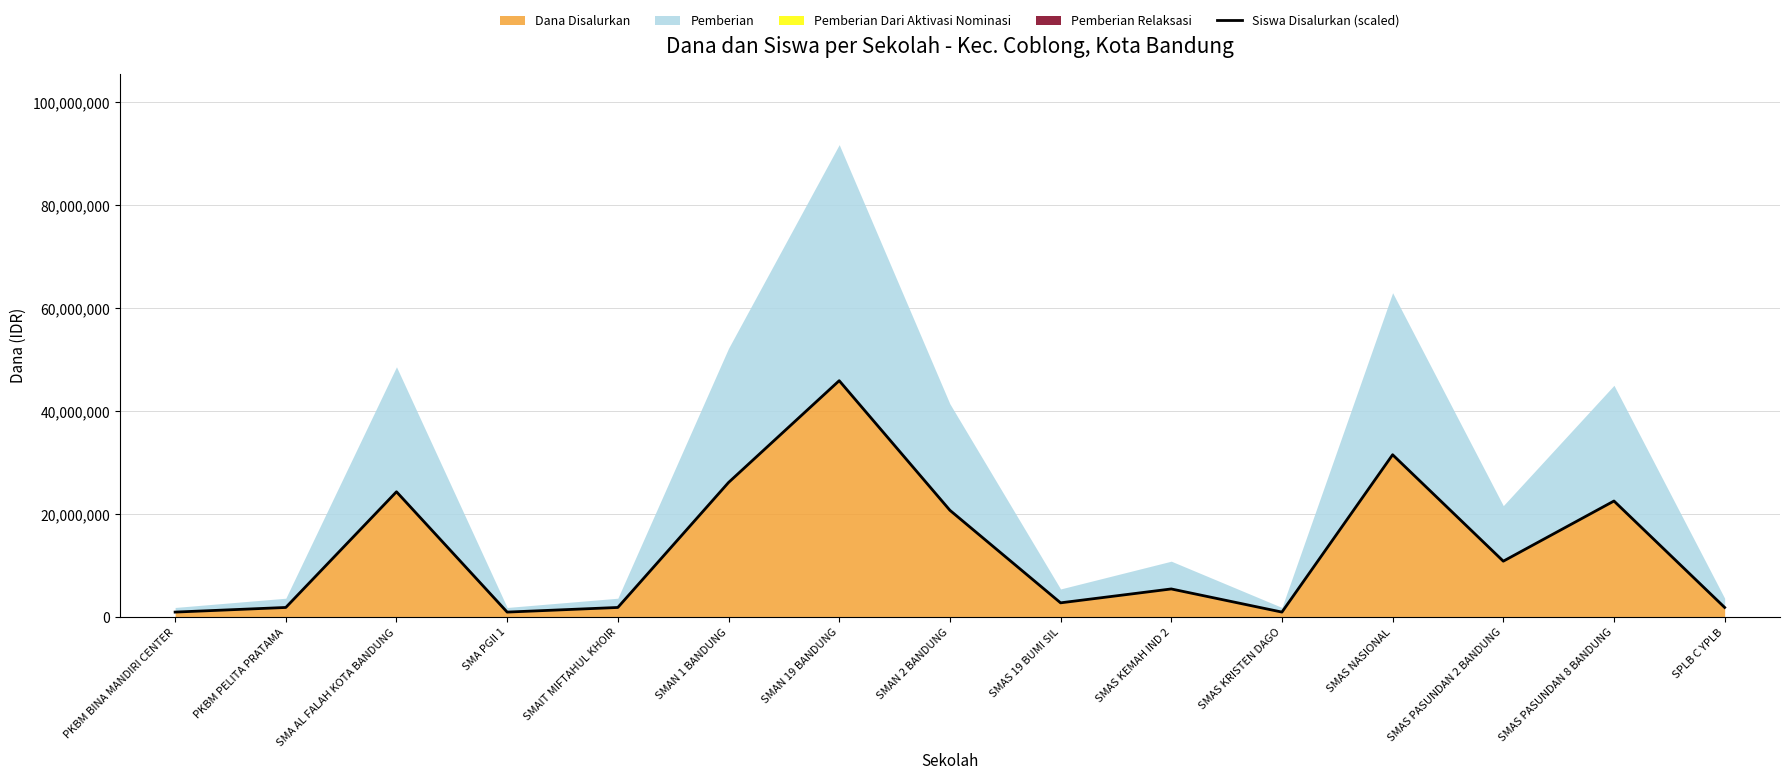

What value does the data have at SMAS KRISTEN DAGO, to the nearest 10?

900000